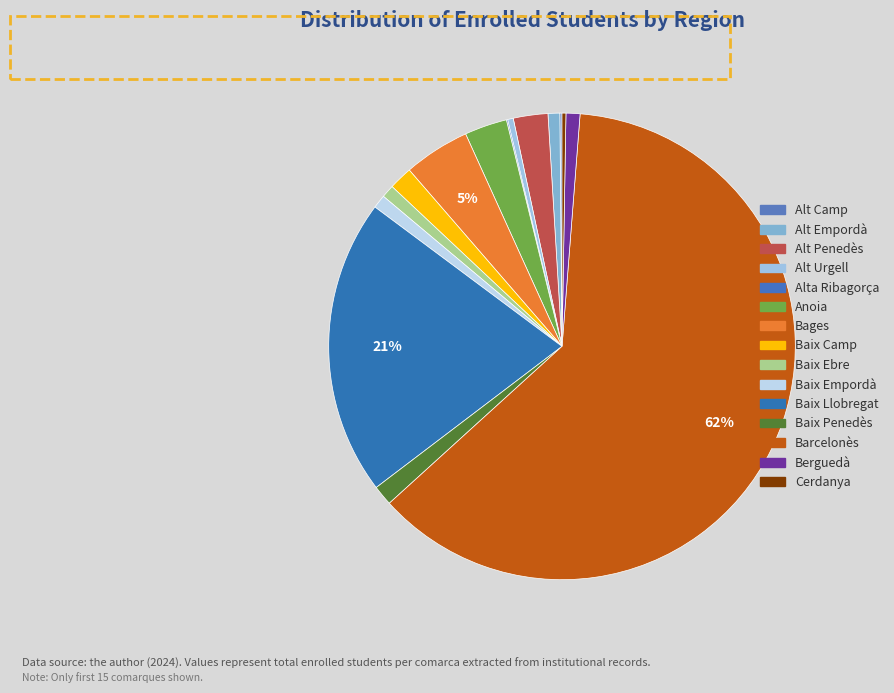

Which category has the smallest portion of the pie?

Alta Ribagorça